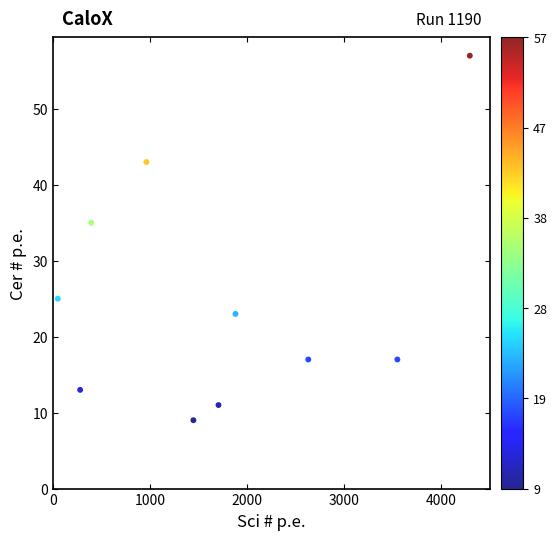

What is the range of Y values (max minus min)?

48